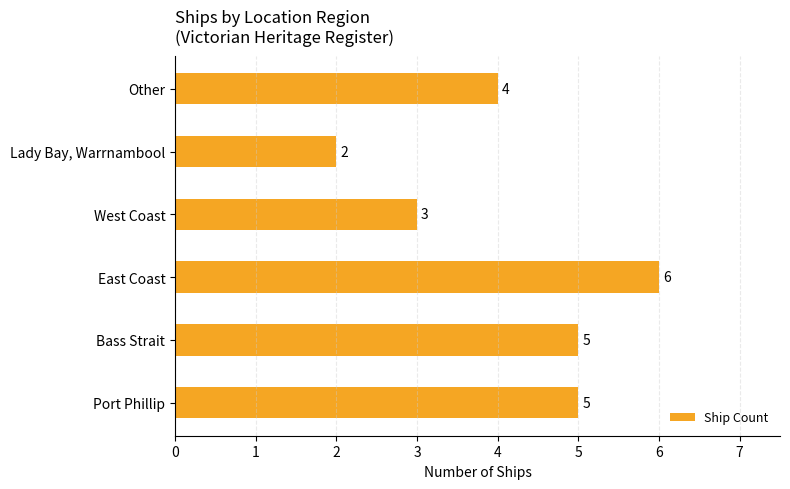

Is it true that the value at West Coast is 5?

False